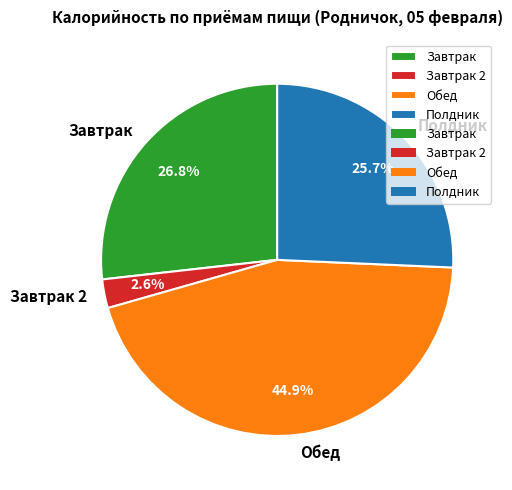

Does any single category account for the majority?

No